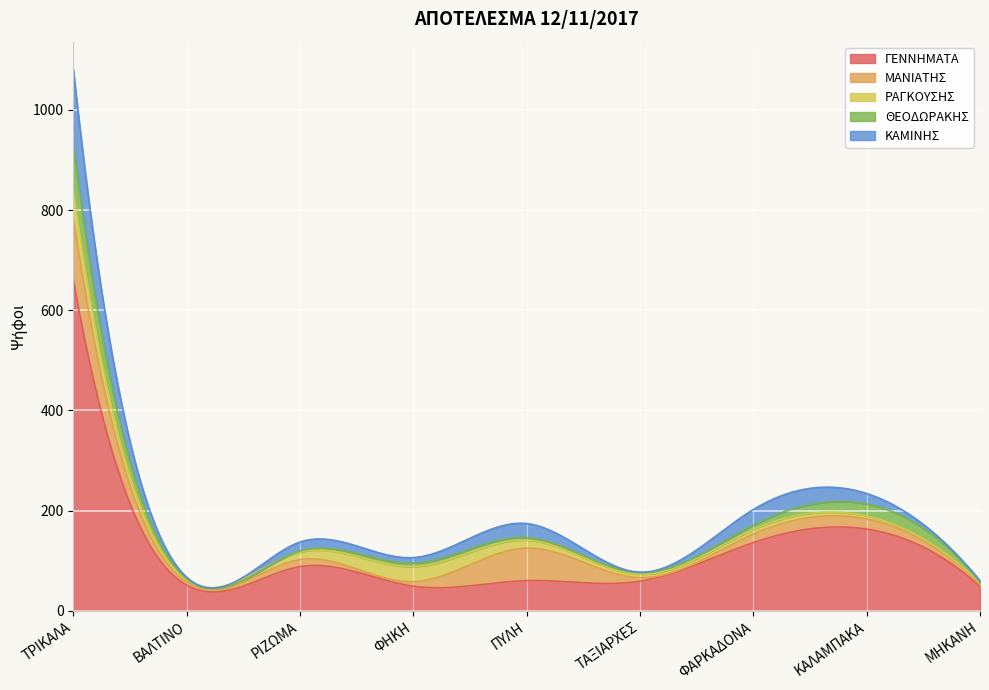

Which has a higher value, ΜΗΚΑΝΗ or ΤΑΞΙΑΡΧΕΣ?

ΤΑΞΙΑΡΧΕΣ